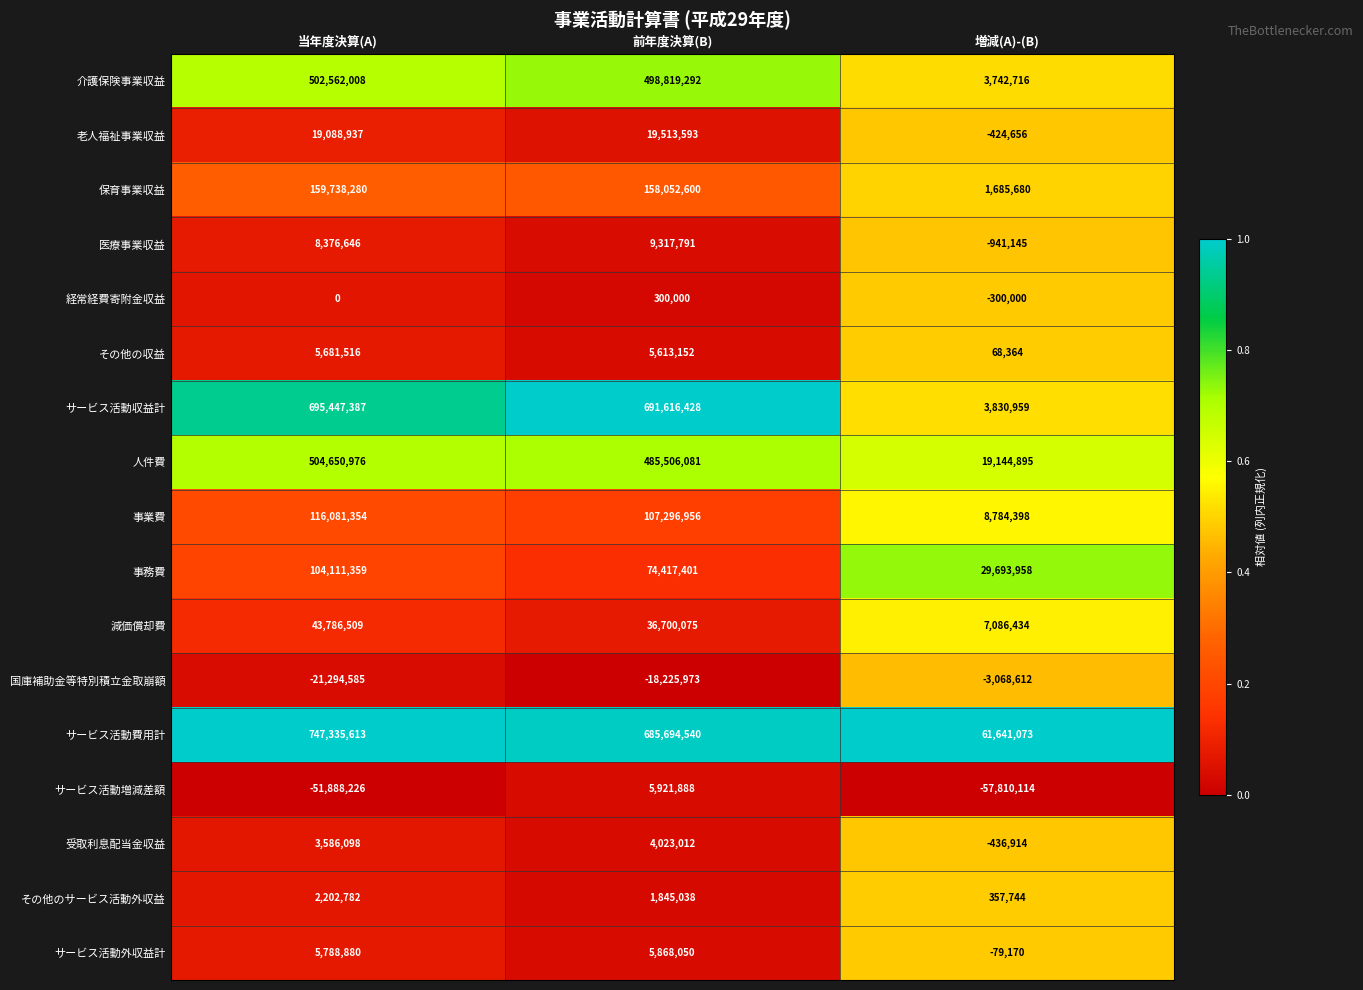

What is the sum of the 事務費 values at 増減(A)-(B) and 前年度決算(B)?

104111359